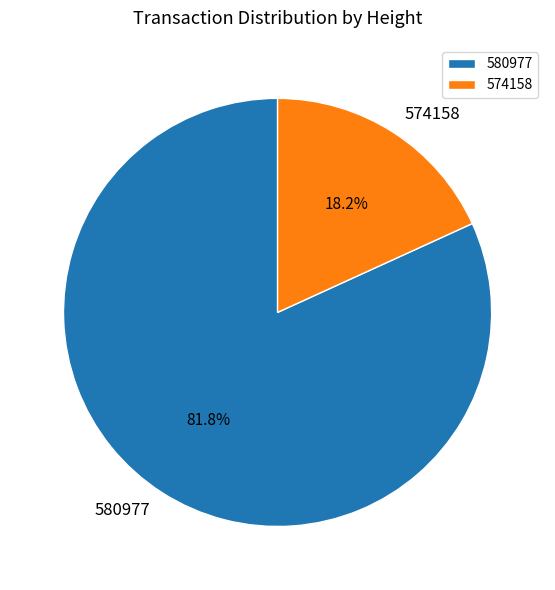

Rank the categories by value from lowest to highest.

574158, 580977